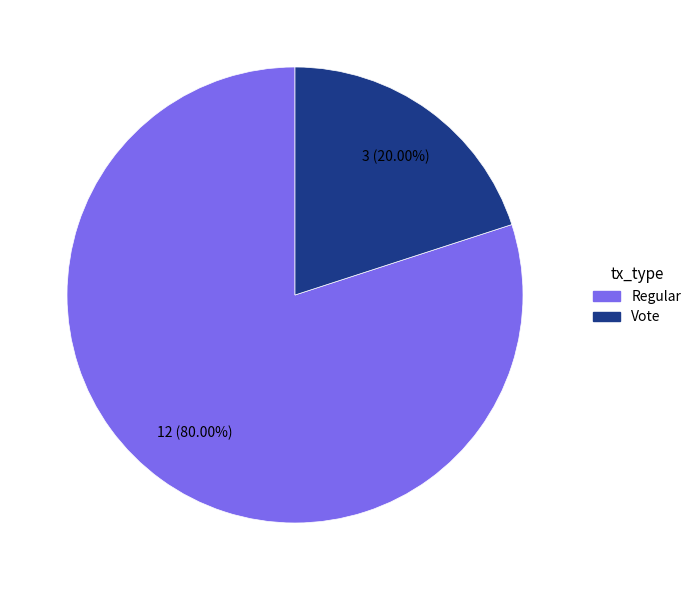

What percentage is the Regular slice, to the nearest percent?

80%